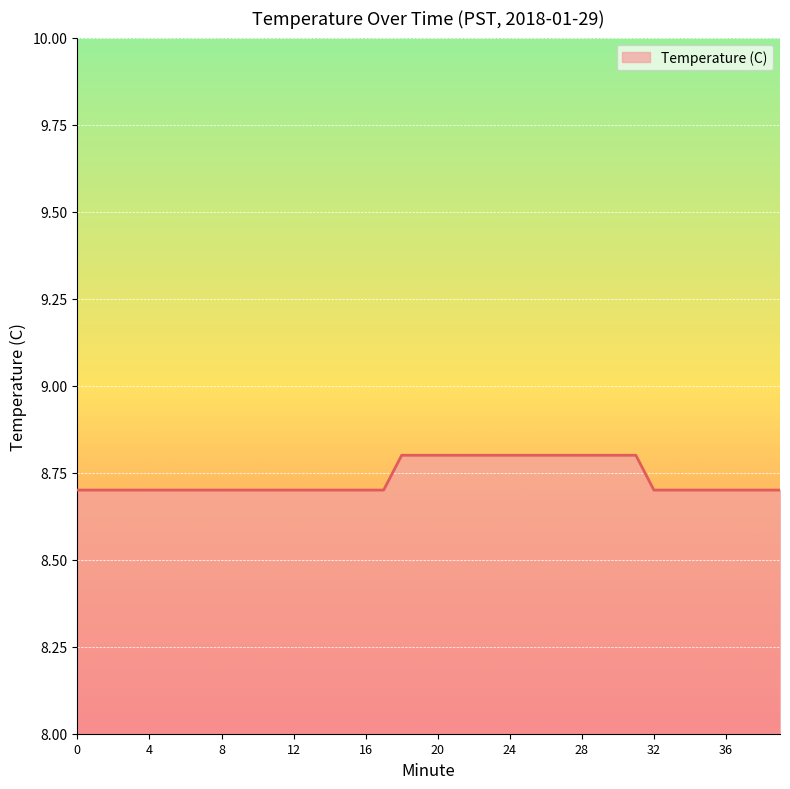

What is the greatest value displayed?

8.8